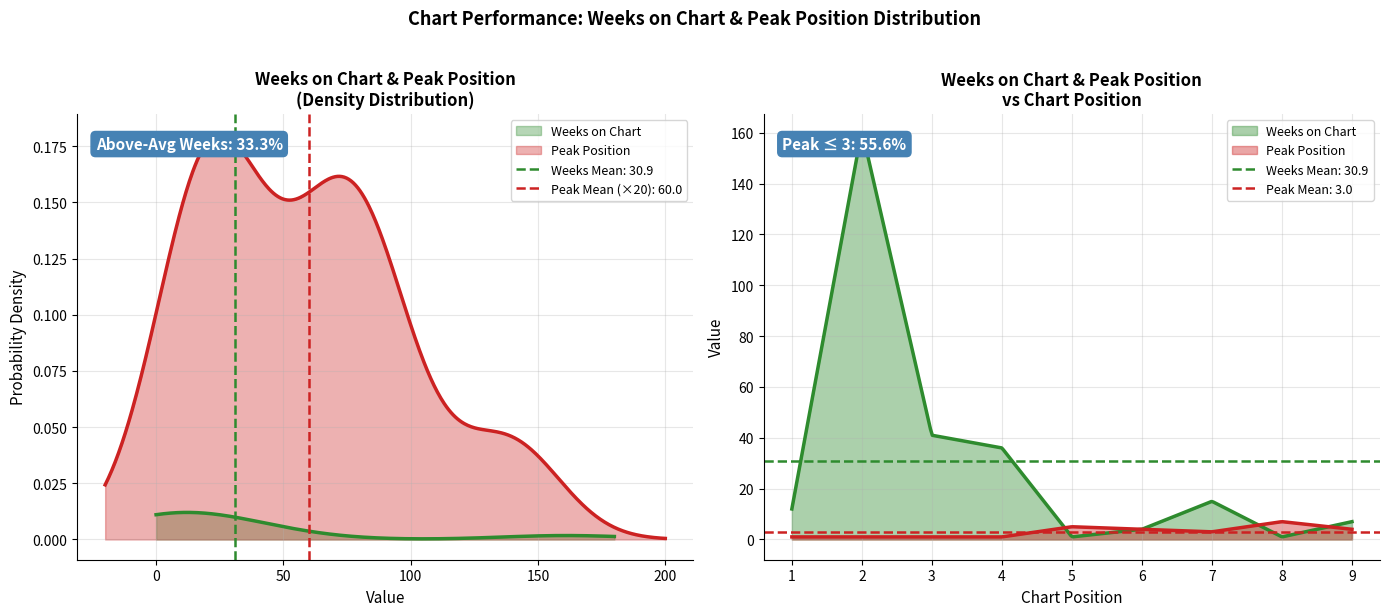

True or false: Peak Position has a value of 12 at 8.

False